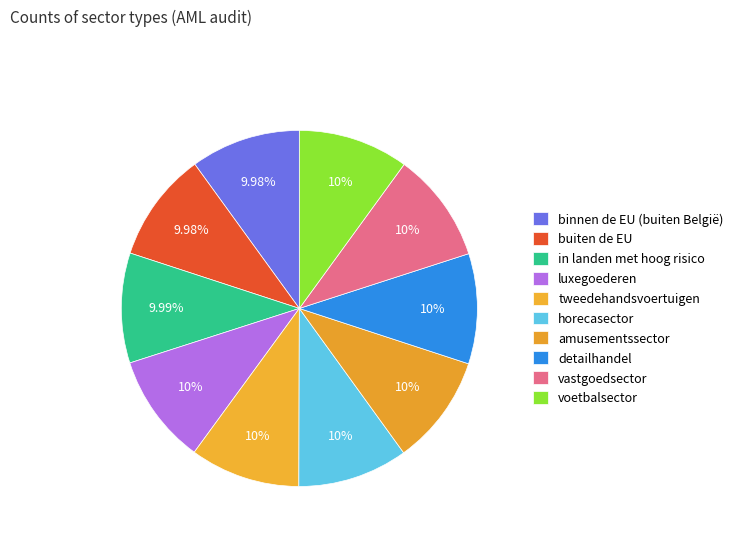

The vastgoedsector slice represents 1% of the pie. True or false?

False